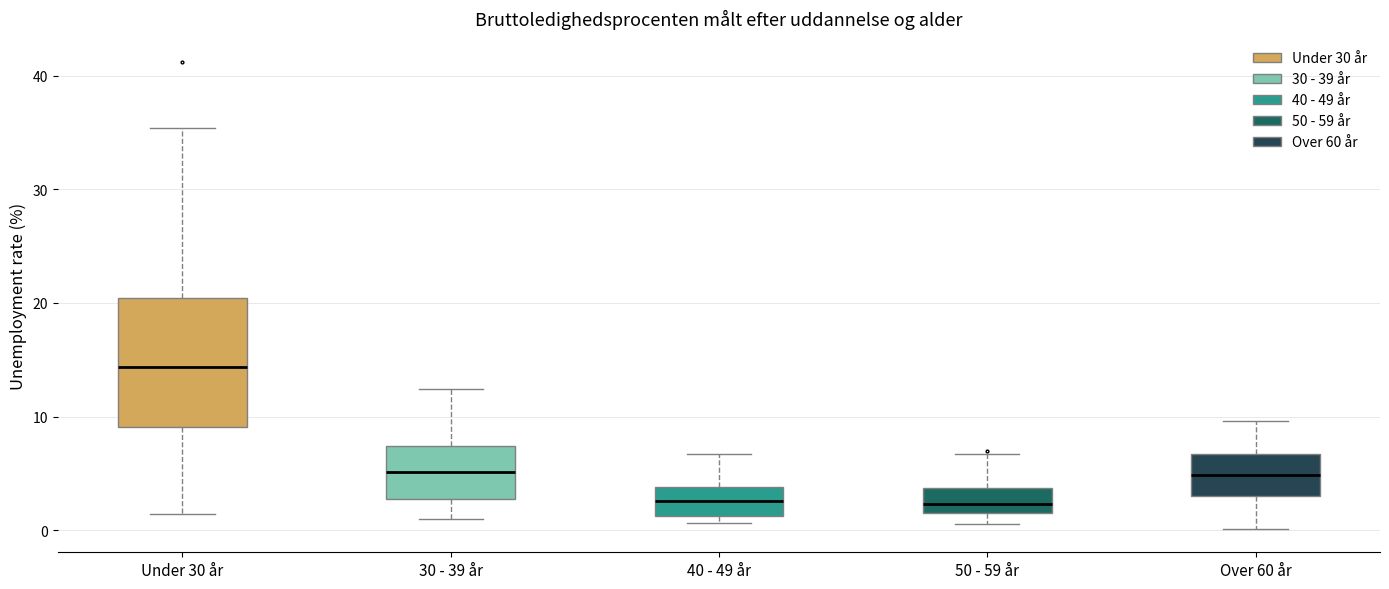

Where does the median line of the box for 40 - 49 år sit on the y-axis? The values are not printed on the chart, so give them approximately, as read against the axis.

3